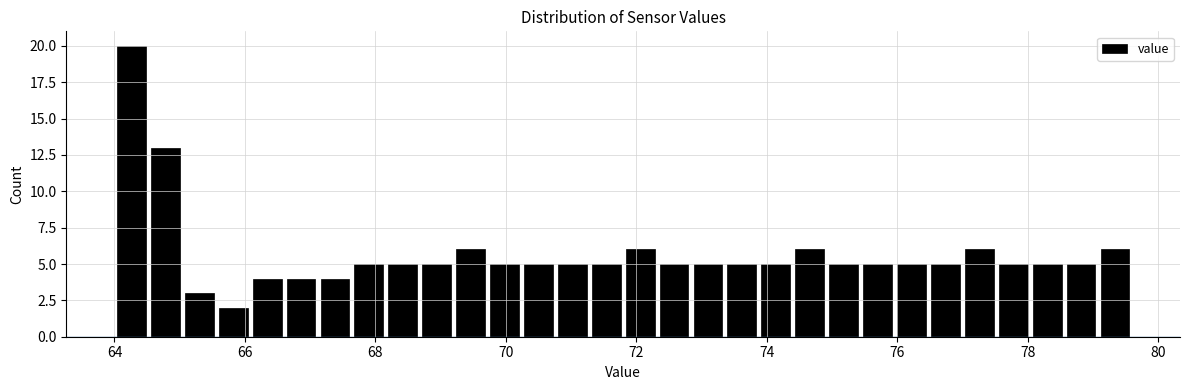

Around what value on the x-axis is the tallest bar? Give the approximate position of its centre, as read against the axis.

64.2